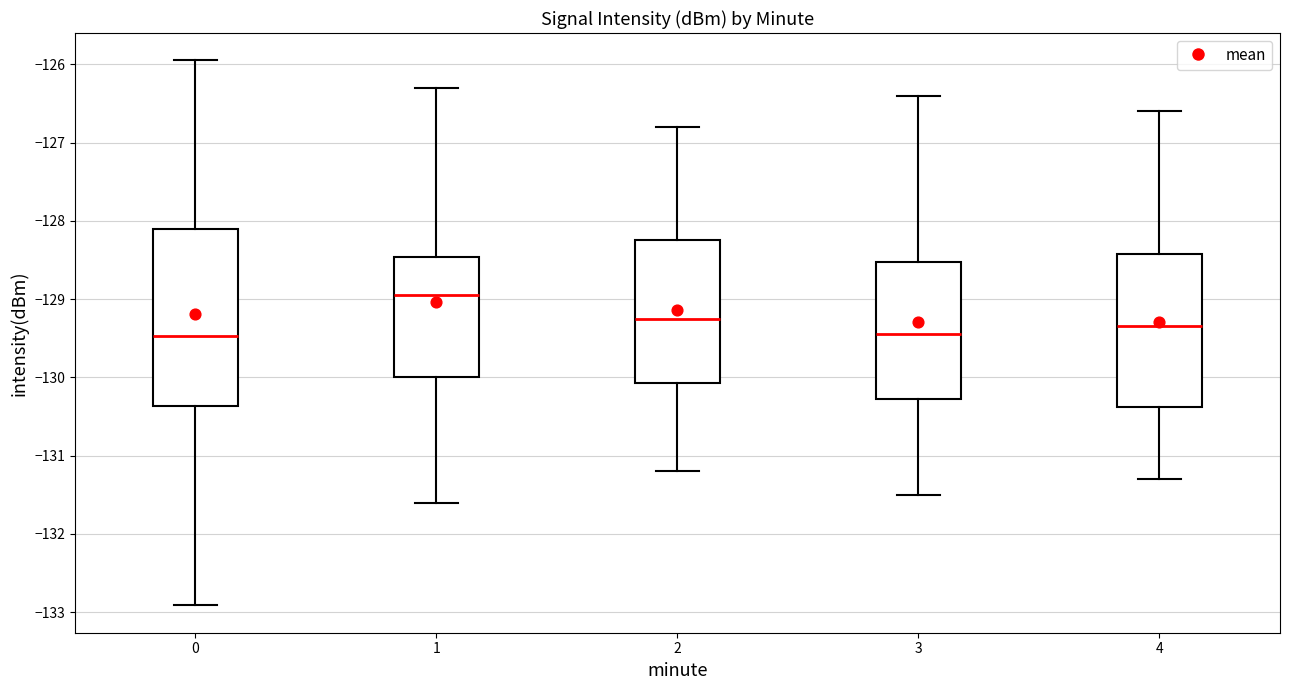

Where does the upper whisker of the box at x = 0 end on the y-axis? The values are not printed on the chart, so give them approximately, as read against the axis.

-125.9